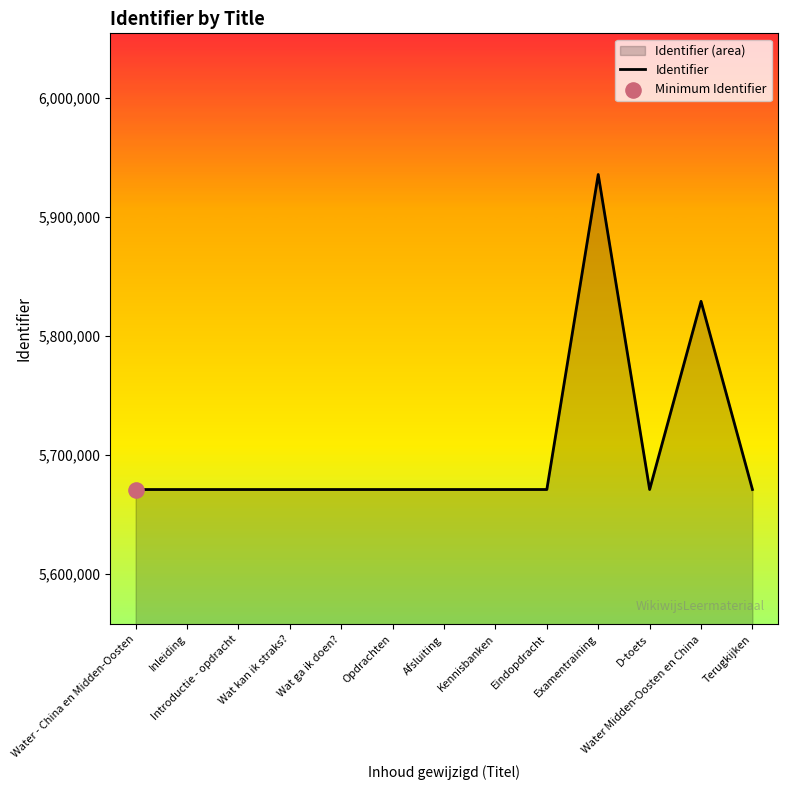

What is the ratio of the value at Opdrachten to the value at Terugkijken?

1.0